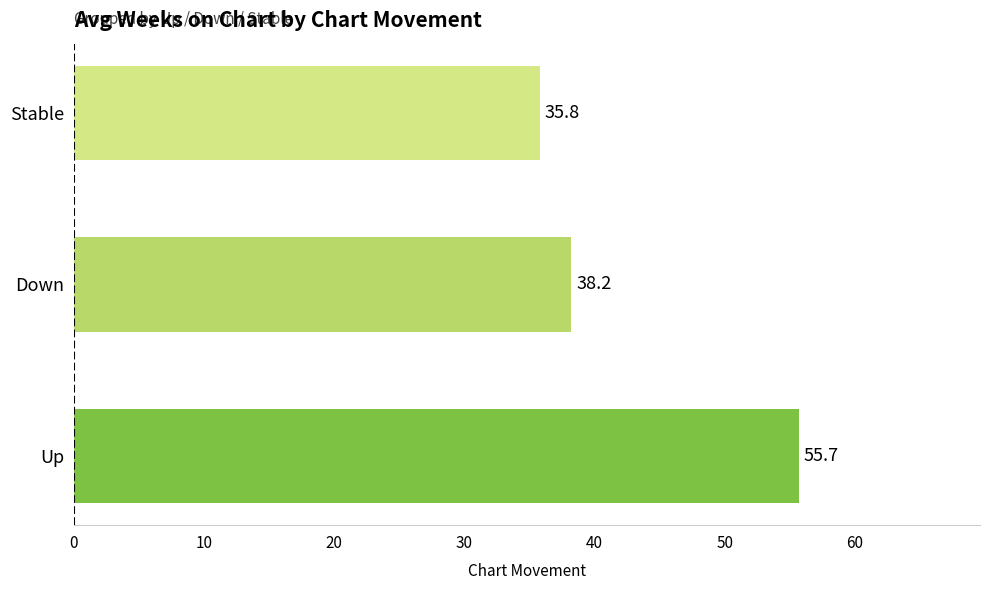

True or false: the data shows 55.7 at Up.

True